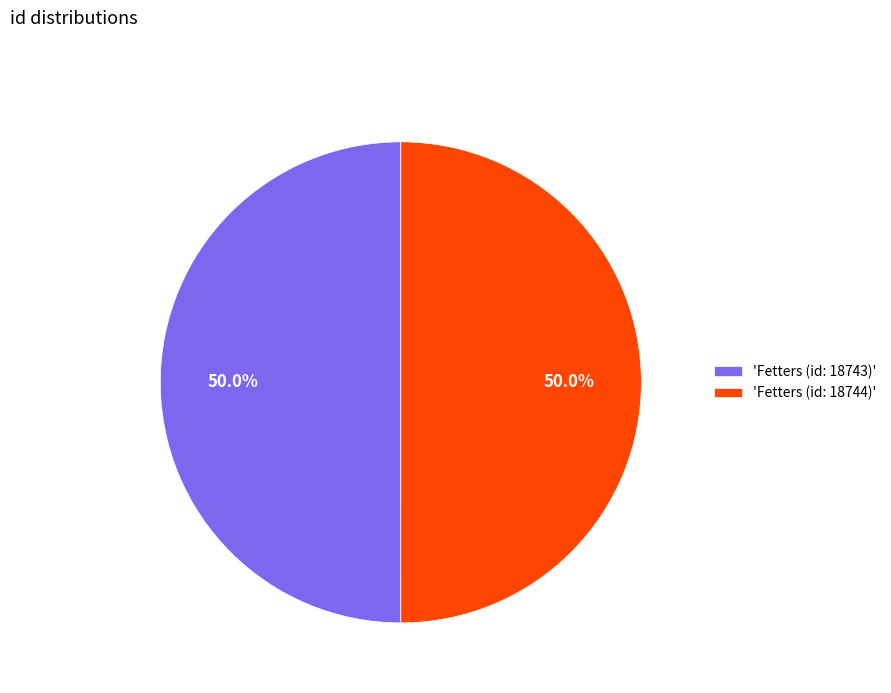

How many slices are in this pie chart?

2